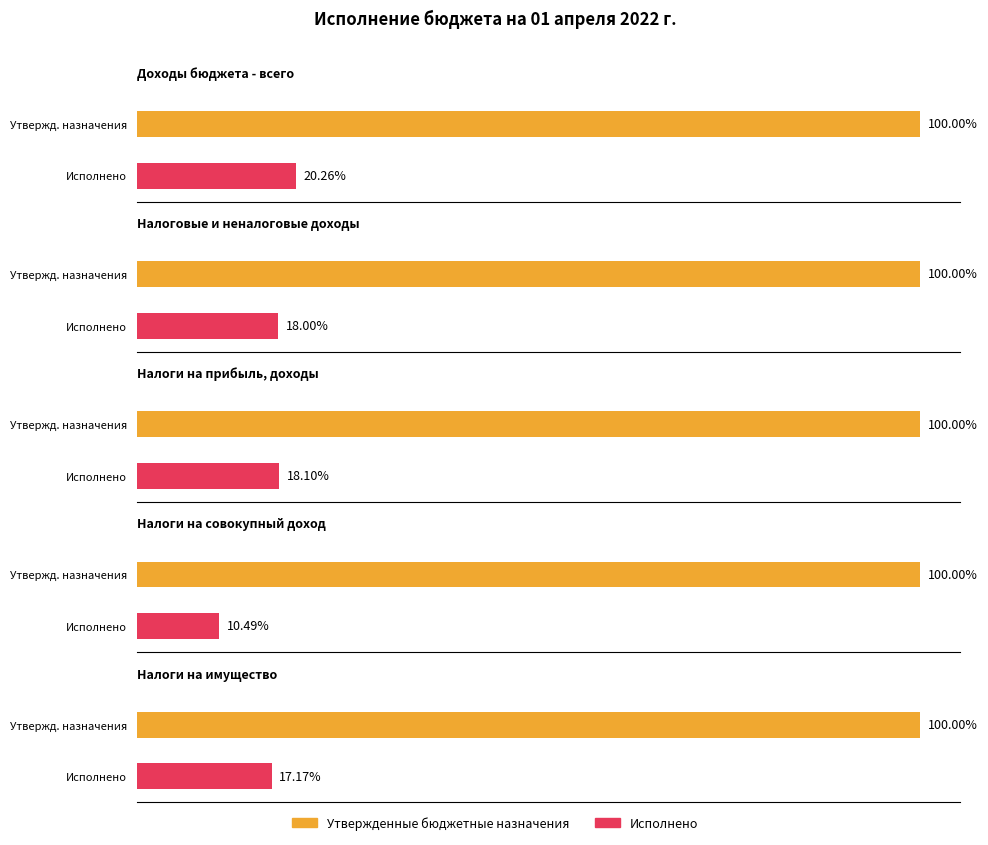

At which category is the sum across all series the highest?

Доходы бюджета - всего